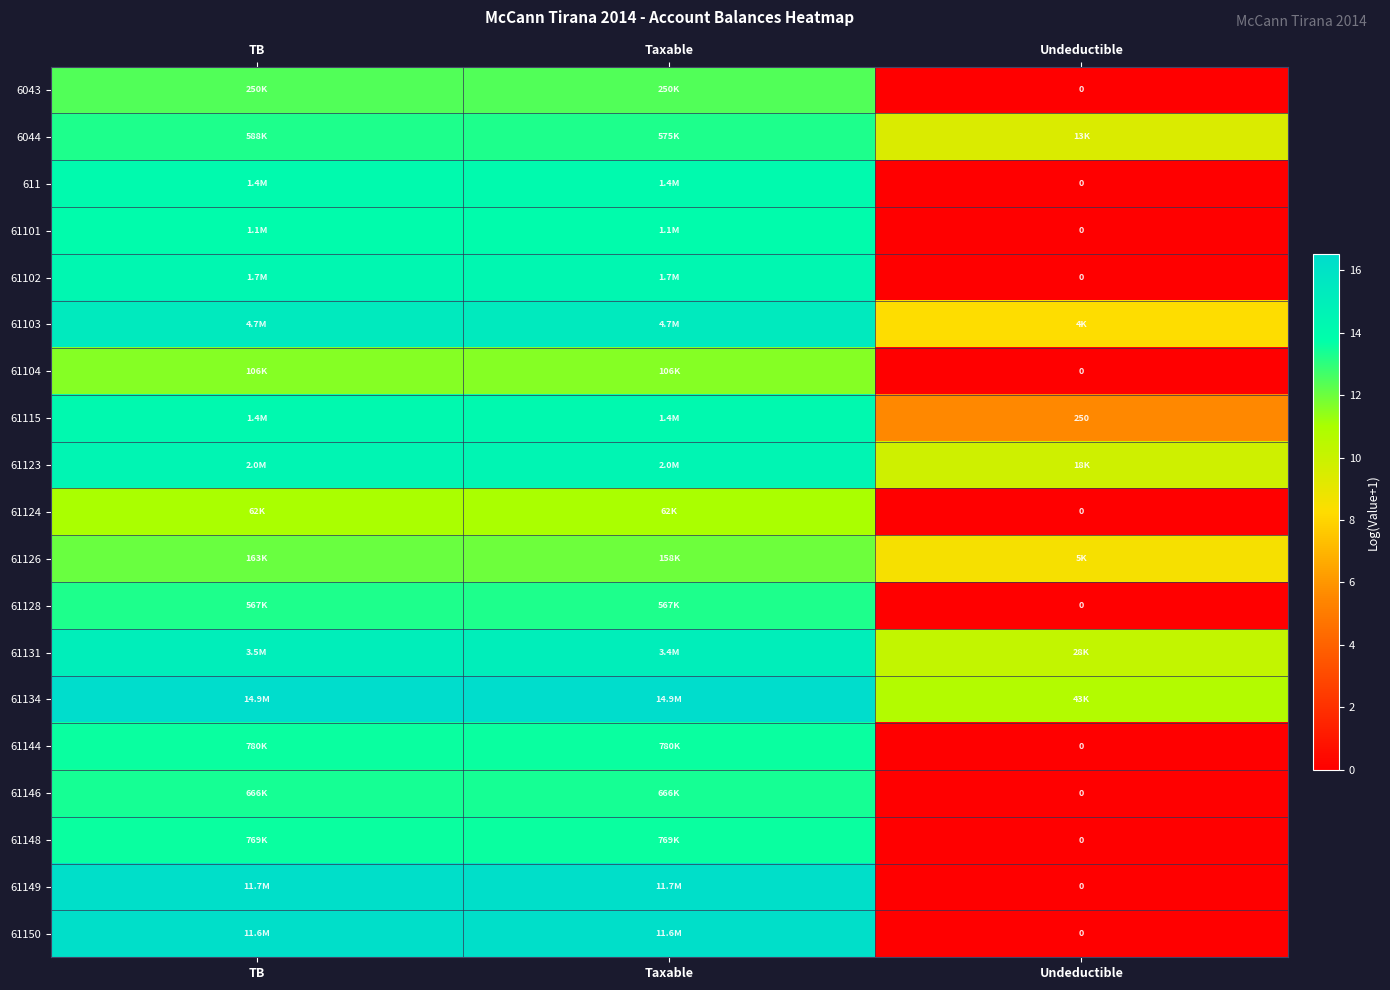

Rank the categories by 611 value from highest to lowest.

TB, Taxable, Undeductible